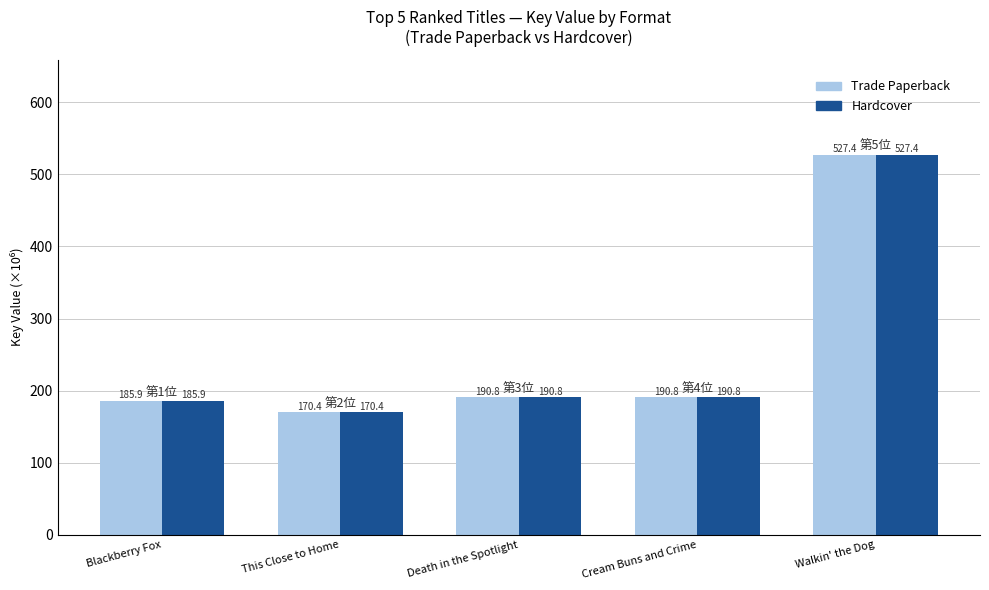

What value does the Hardcover series have at Death in the Spotlight?

190.8